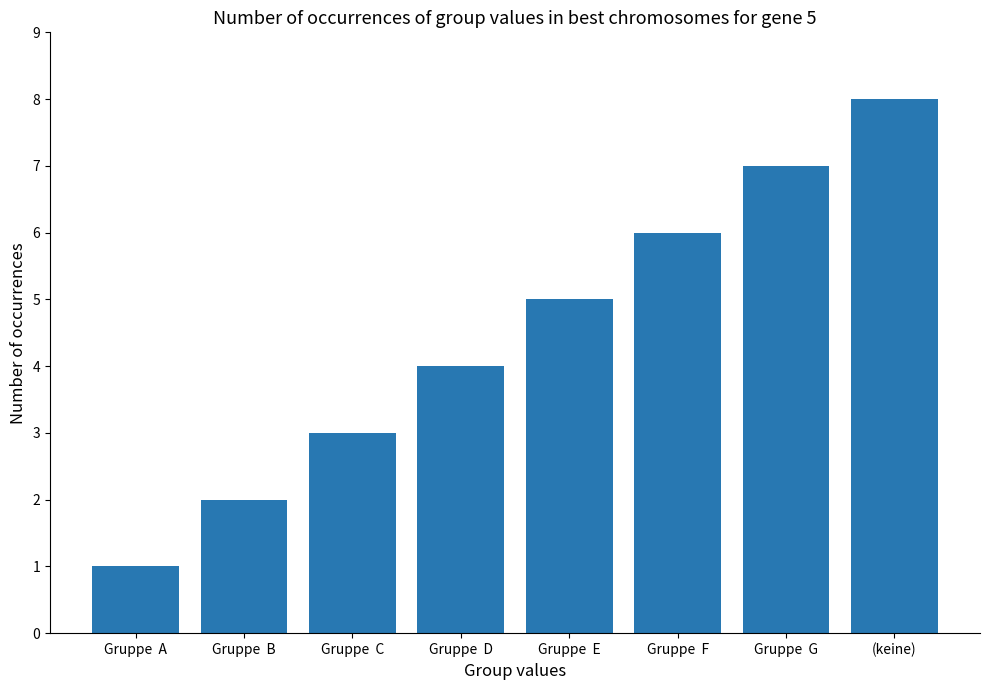

The value at Gruppe  A is 1. True or false?

True